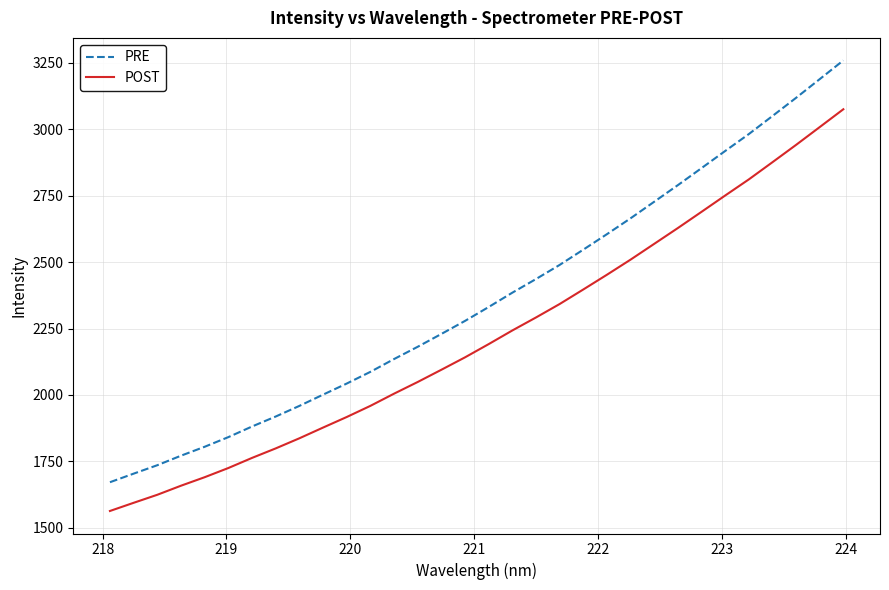

Reading right to left, extract all data points from this chart.

PRE: 3258.5	3188.1	3117.8	3049.4	2981.4	2917.8	2853.4	2789.4	2727.0	2664.7	2605.0	2546.7	2489.2	2436.1	2384.8	2330.9	2278.6	2229.6	2181.3	2135.1	2086.9	2042.9	2001.2	1958.8	1918.9	1881.3	1841.4	1805.1	1771.5	1735.7	1703.9	1671.7
POST: 3074.8	3007.7	2940.8	2875.6	2810.9	2750.3	2688.9	2628.0	2568.6	2509.2	2452.3	2396.9	2342.1	2291.6	2242.7	2191.3	2141.6	2094.8	2048.8	2004.9	1959.0	1917.1	1877.3	1837.0	1798.9	1763.2	1725.1	1690.6	1658.6	1624.5	1594.2	1563.5